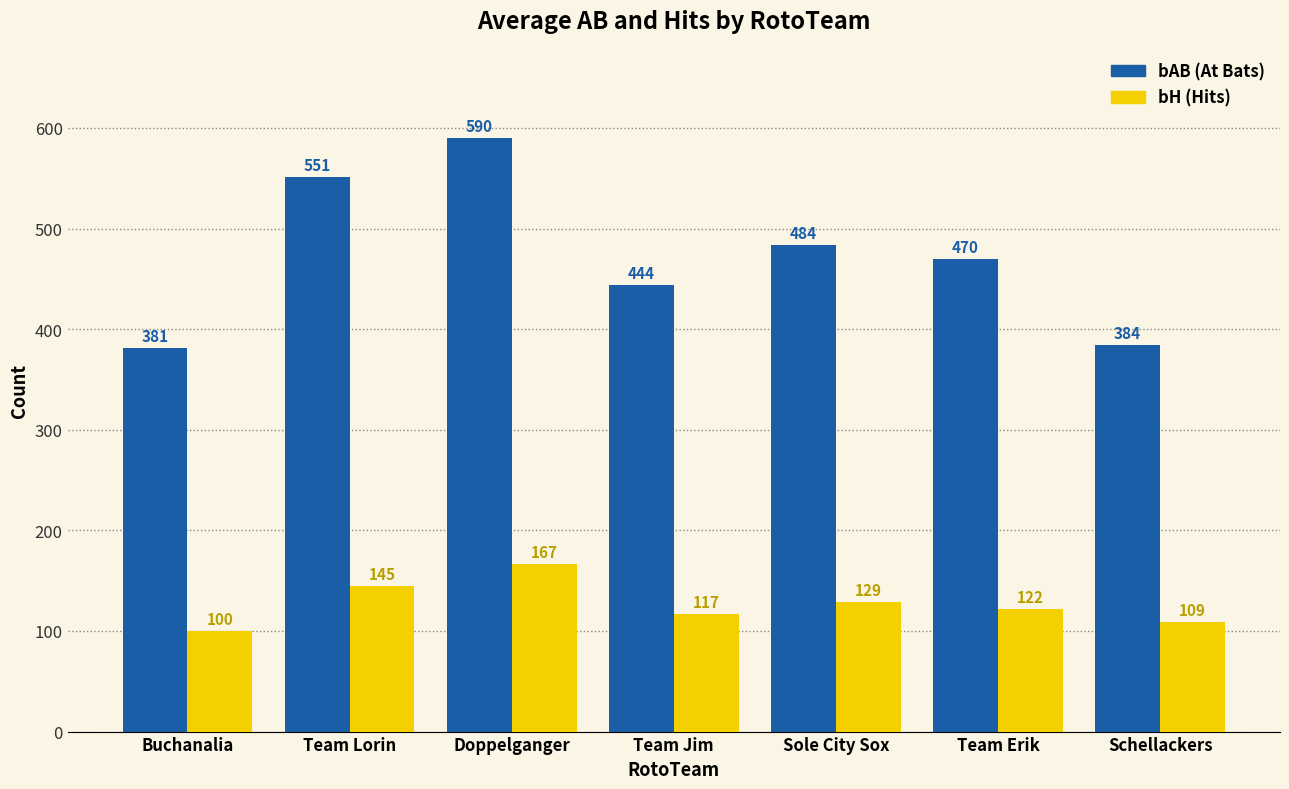

What is the spread (max minus min) of values at Schellackers?

275